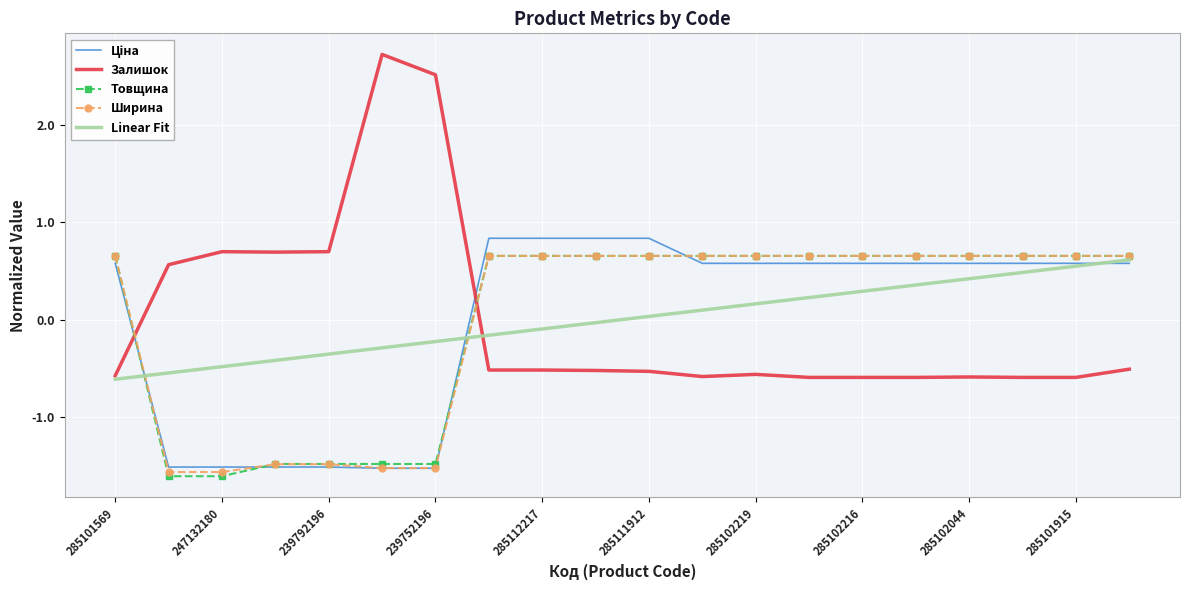

Which series has the widest spread of values?

Залишок